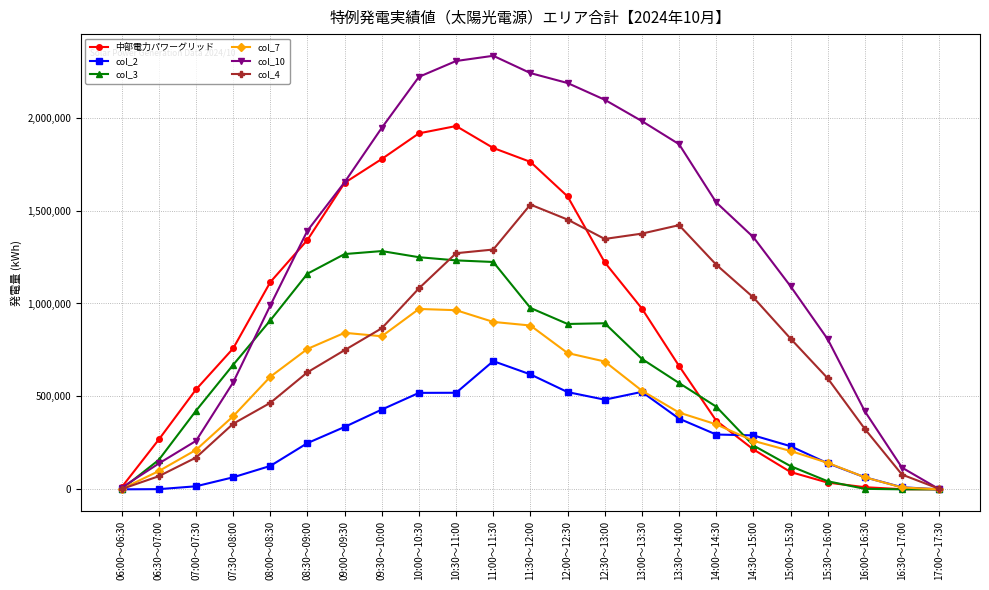

List the series in order of their peak value, lowest first.

col_2, col_7, col_3, col_4, 中部電力パワーグリッド, col_10